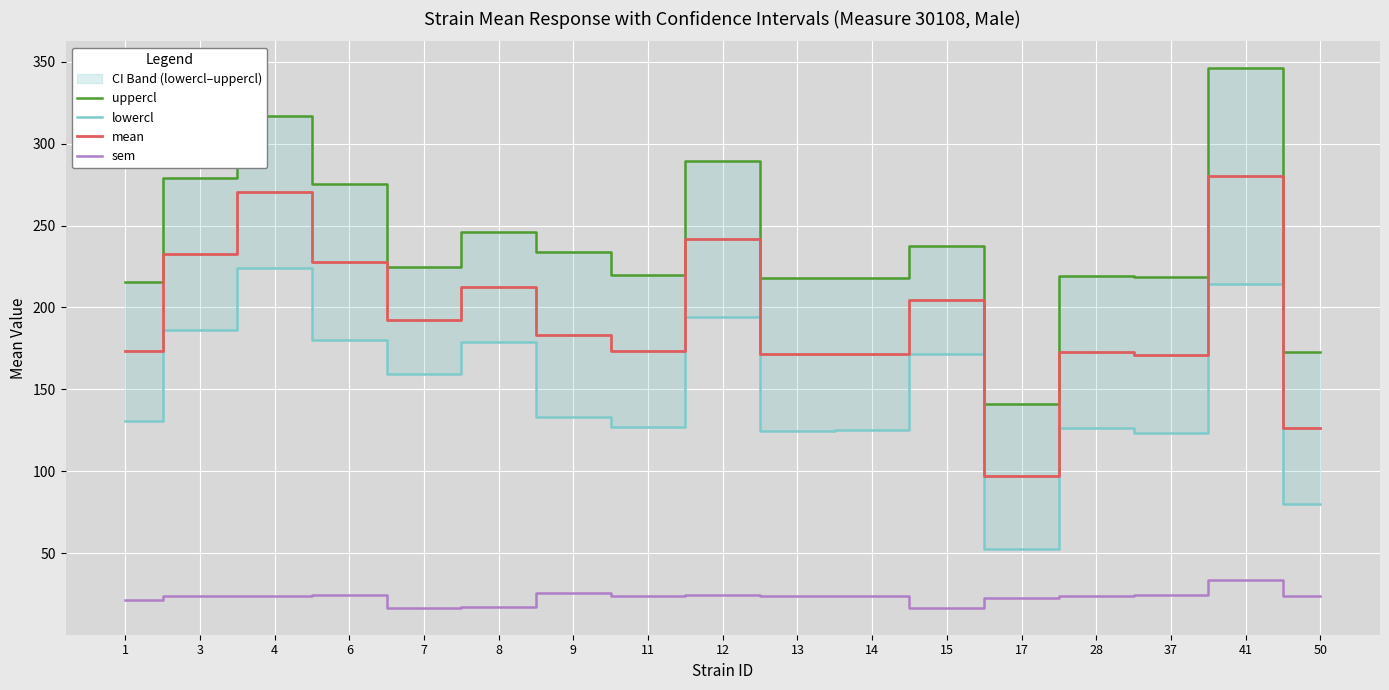

Reading right to left, what are all the values shown in this chart?

uppercl: 50=172.8	41=346.0	37=218.8	28=219.3	17=141.2	15=237.6	14=218.1	13=217.8	12=289.3	11=219.7	9=233.6	8=246.3	7=224.9	6=275.5	4=317.1	3=279.1	1=215.7
lowercl: 50=79.8	41=214.6	37=123.4	28=126.4	17=52.7	15=171.9	14=125.1	13=124.9	12=194.0	11=126.8	9=132.8	8=178.9	7=159.2	6=180.1	4=224.1	3=186.1	1=130.9
mean: 50=126.3	41=280.3	37=171.1	28=172.8	17=97.0	15=204.8	14=171.6	13=171.3	12=241.7	11=173.2	9=183.2	8=212.6	7=192.1	6=227.8	4=270.6	3=232.6	1=173.3
sem: 50=23.6	41=33.4	37=24.2	28=23.6	17=22.5	15=16.7	14=23.6	13=23.6	12=24.2	11=23.6	9=25.6	8=17.1	7=16.7	6=24.2	4=23.6	3=23.6	1=21.6